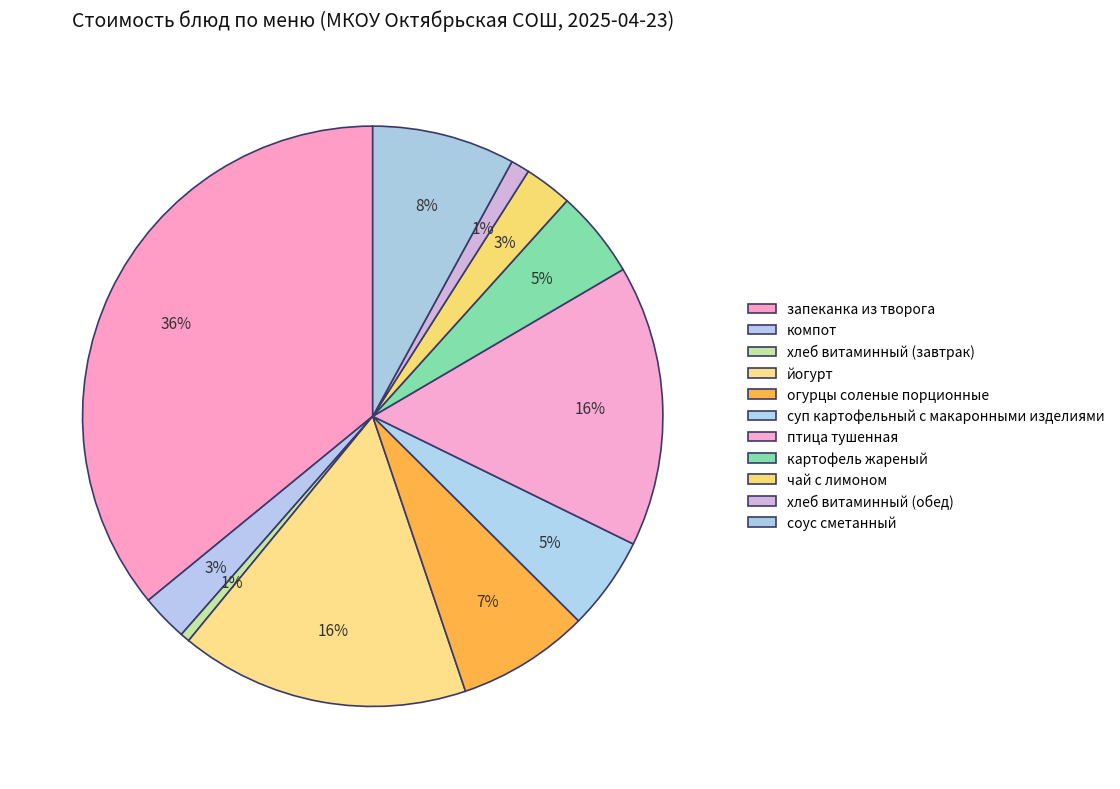

To the nearest percent, what is the combined percentage of хлеб витаминный (обед) and компот?

4%